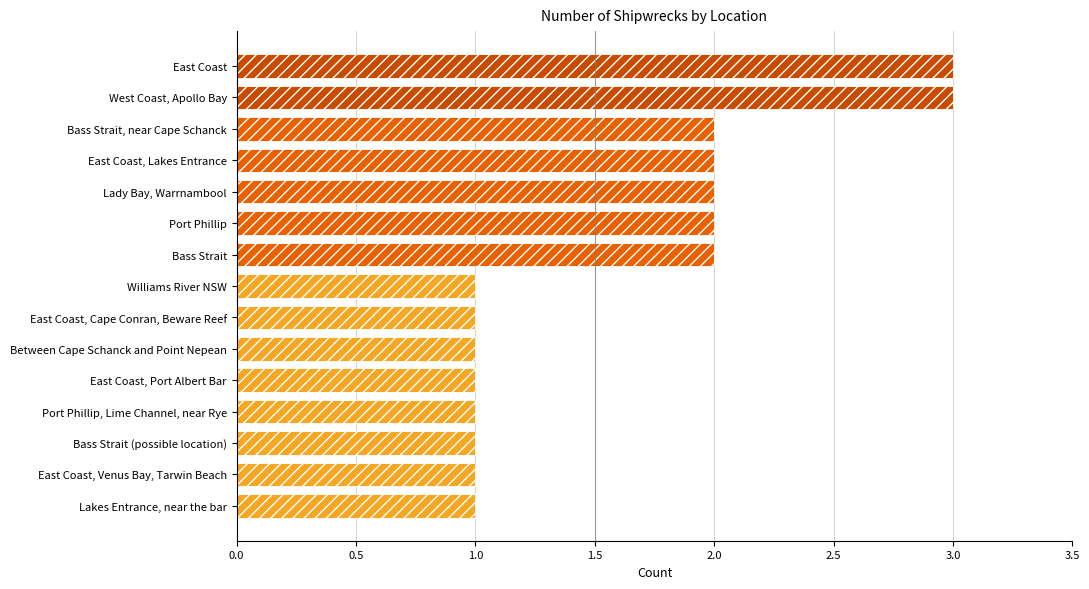

The value at East Coast, Port Albert Bar is 2. True or false?

False